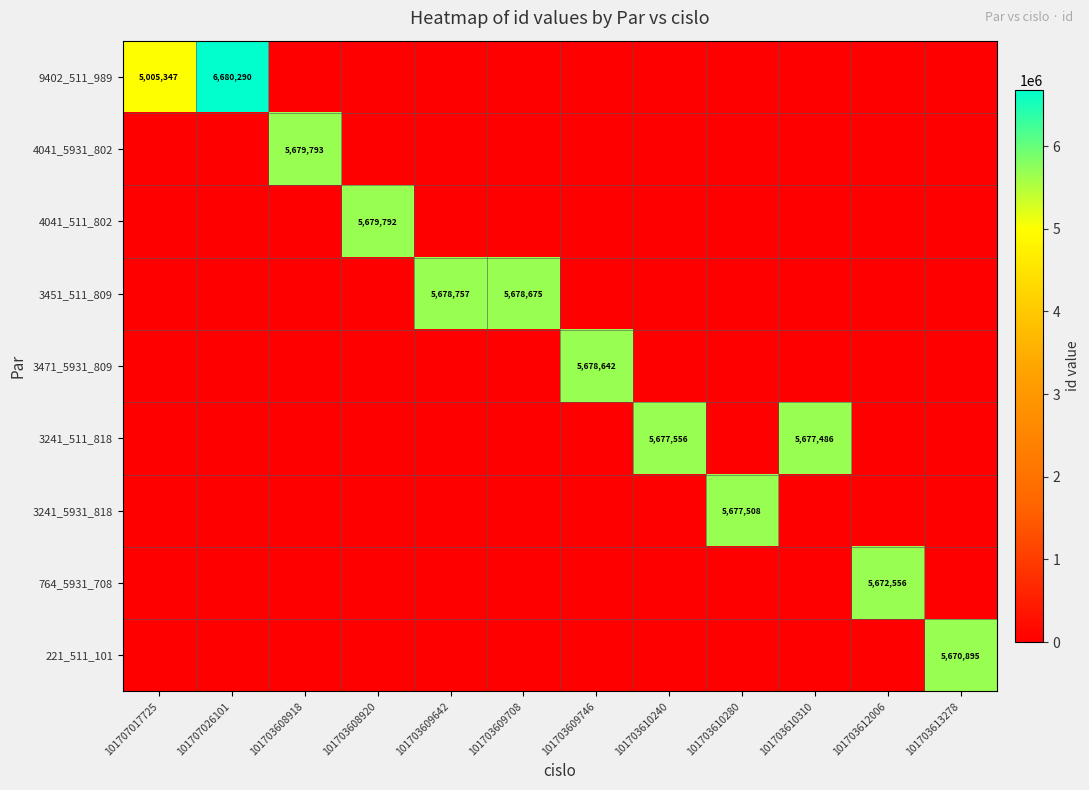

Is the value of 221_511_101 at 101703610310 greater than the value of 4041_5931_802 at 101703610310?

No